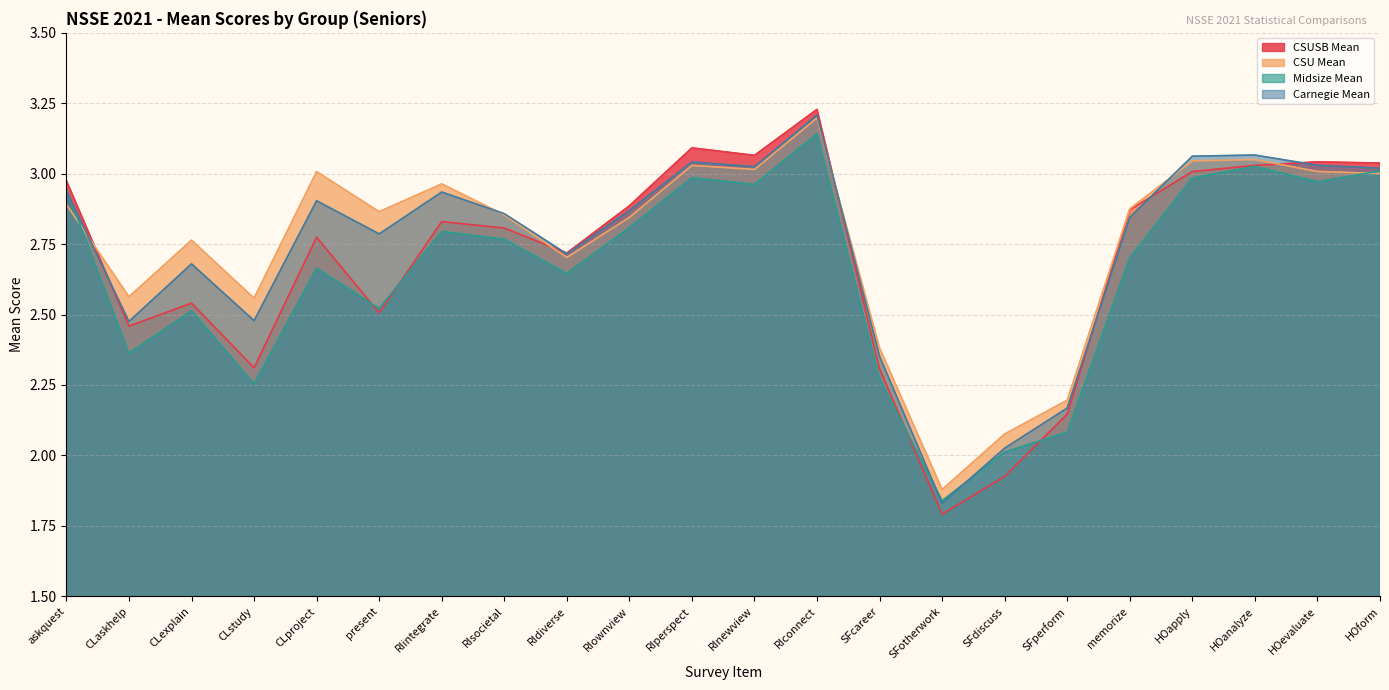

What is the maximum value shown in the chart?

3.2